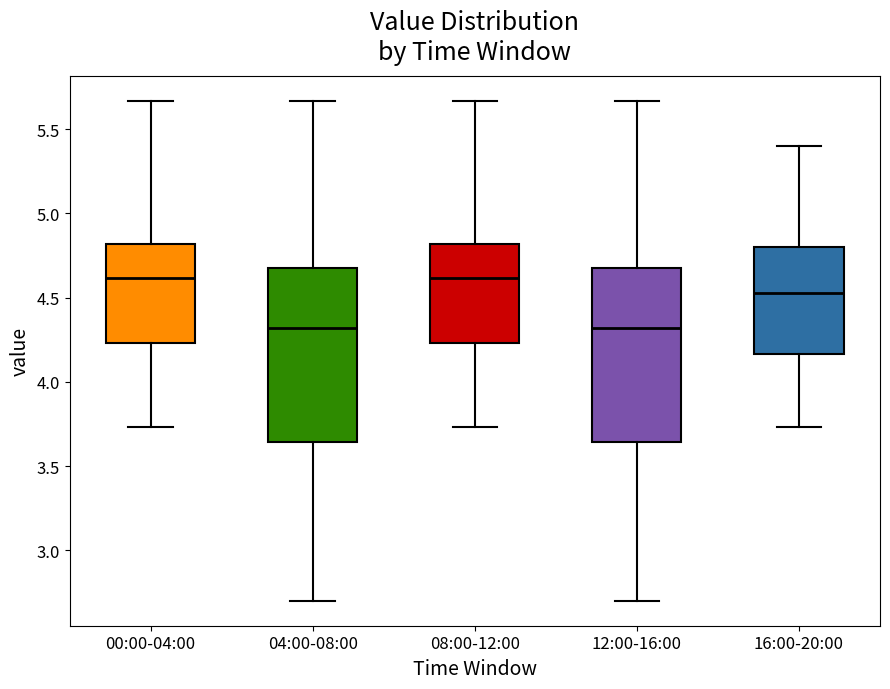

Reading left to right, transcribe this box plot: for each box, give where its median line is, the range the box spans, and where its two whiskers end, as read against the y-axis. The values are not printed on the chart, so give them approximately, as read against the axis.

00:00-04:00: median 4.60, box 4.25 to 4.80, whiskers 3.75 to 5.65
04:00-08:00: median 4.30, box 3.65 to 4.70, whiskers 2.70 to 5.65
08:00-12:00: median 4.60, box 4.25 to 4.80, whiskers 3.75 to 5.65
12:00-16:00: median 4.30, box 3.65 to 4.70, whiskers 2.70 to 5.65
16:00-20:00: median 4.55, box 4.15 to 4.80, whiskers 3.75 to 5.40